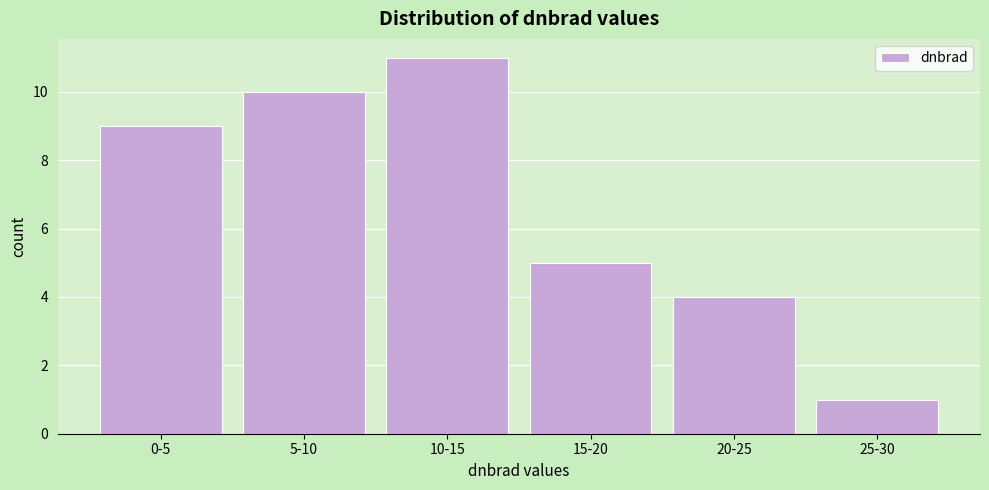

Reading left to right, transcribe all the data shown in this chart.

0-5=9	5-10=10	10-15=11	15-20=5	20-25=4	25-30=1